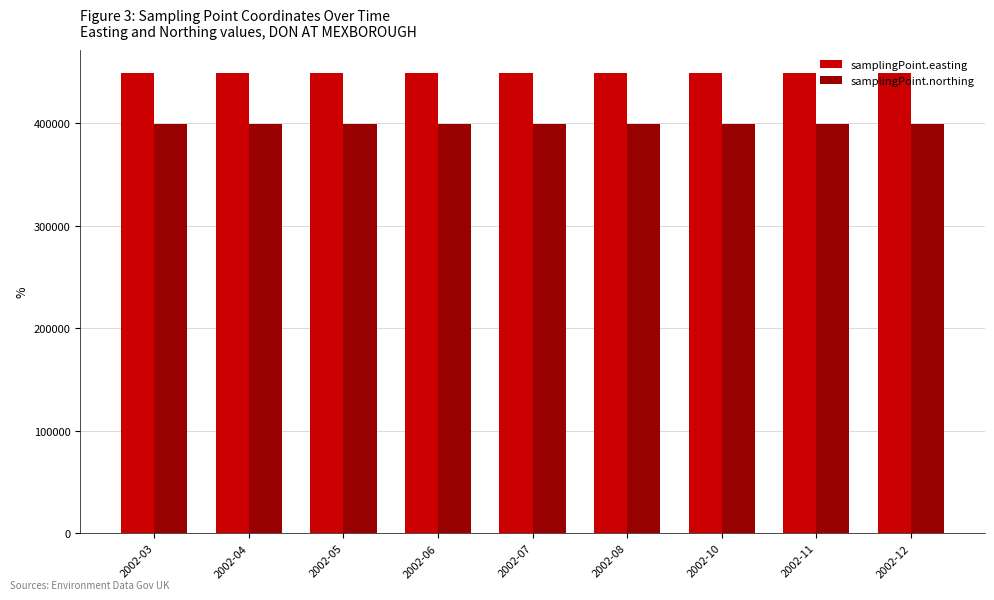

The value of samplingPoint.northing at 2002-08 is 687334. True or false?

False